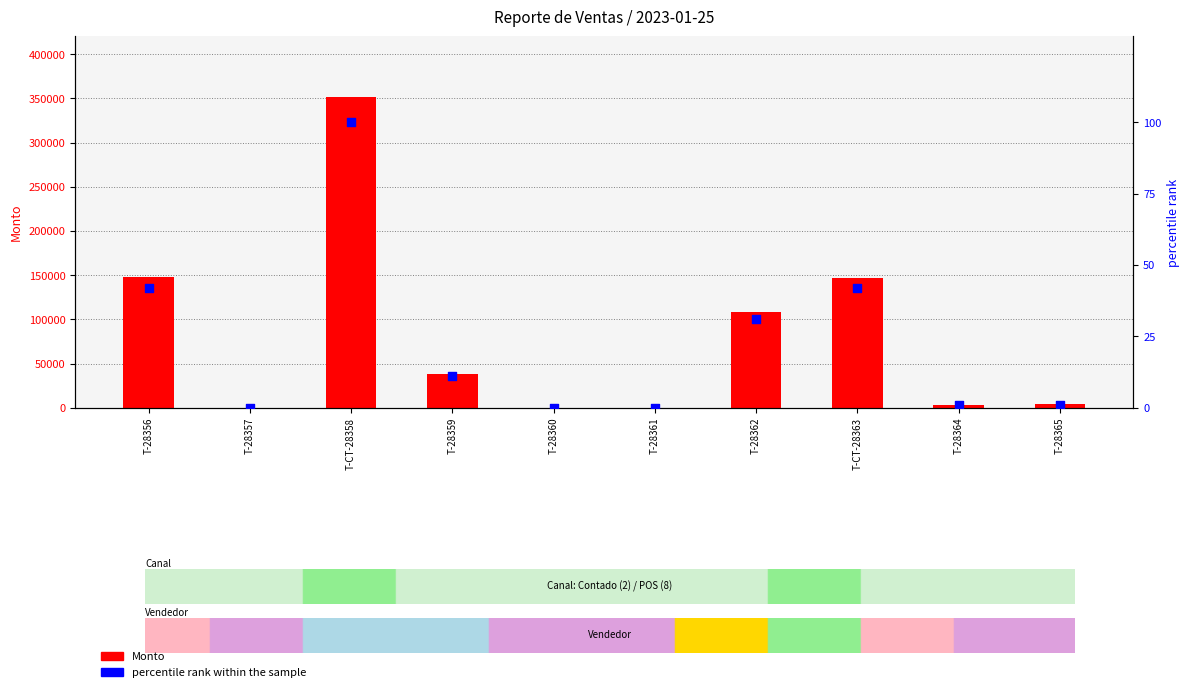

Which series contains the highest Y value?

Monto